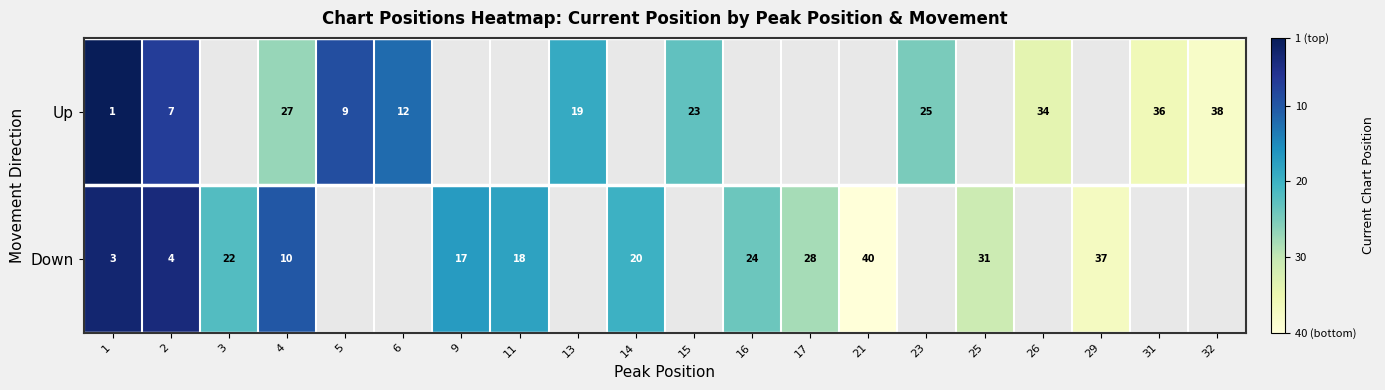

The Down series shows 28 at 9. True or false?

False